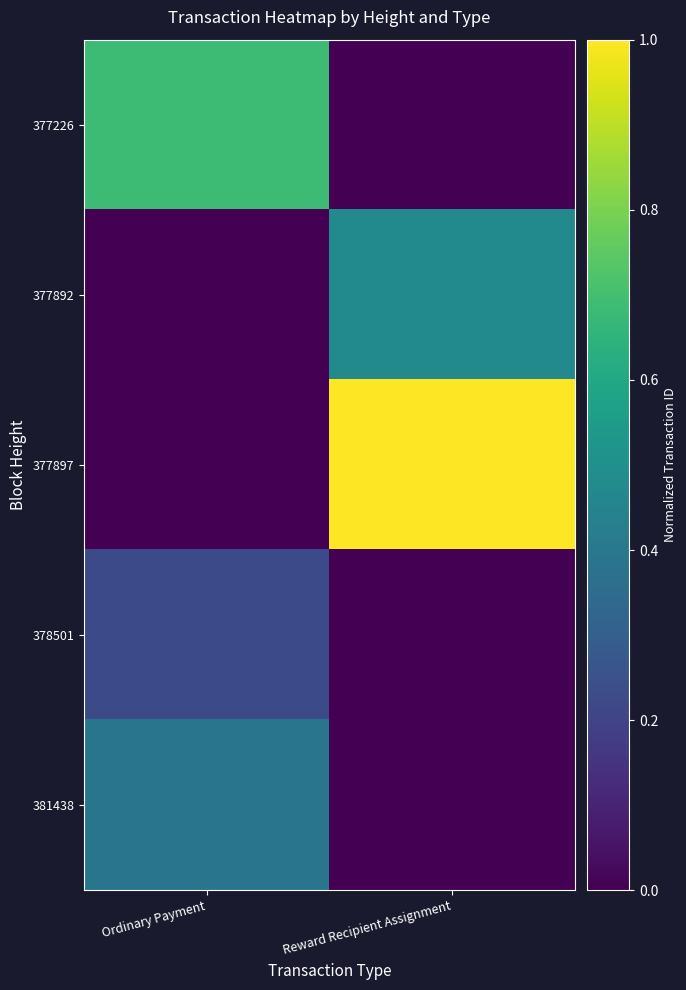

Reading right to left, transcribe all the data shown in this chart.

377226: Reward Recipient Assignment=0.0	Ordinary Payment=0.7
377892: Reward Recipient Assignment=0.5	Ordinary Payment=0.0
377897: Reward Recipient Assignment=1.0	Ordinary Payment=0.0
378501: Reward Recipient Assignment=0.0	Ordinary Payment=0.2
381438: Reward Recipient Assignment=0.0	Ordinary Payment=0.4